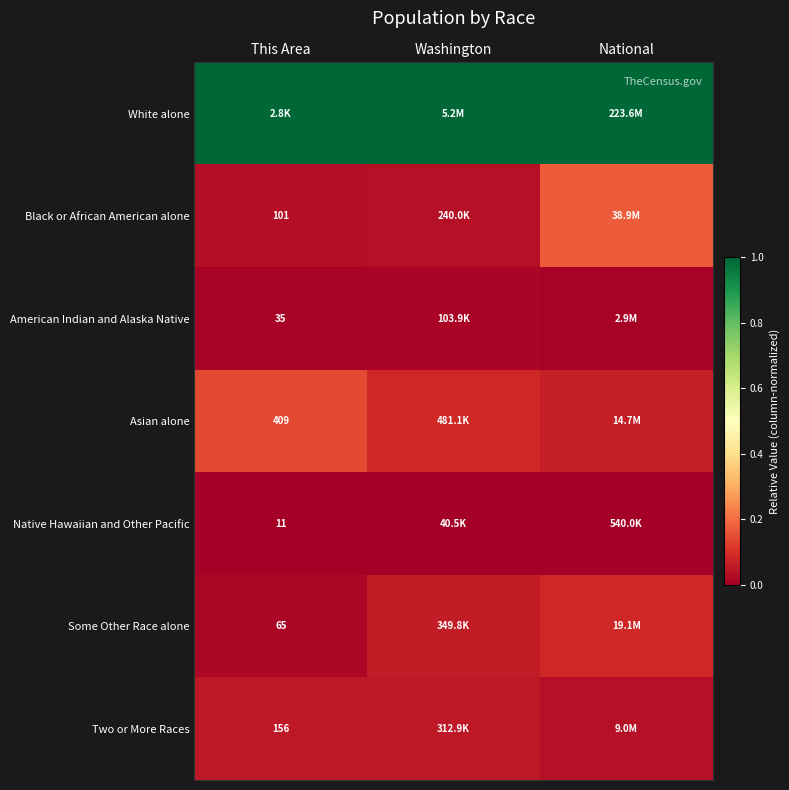

At which category is the sum across all series the highest?

National